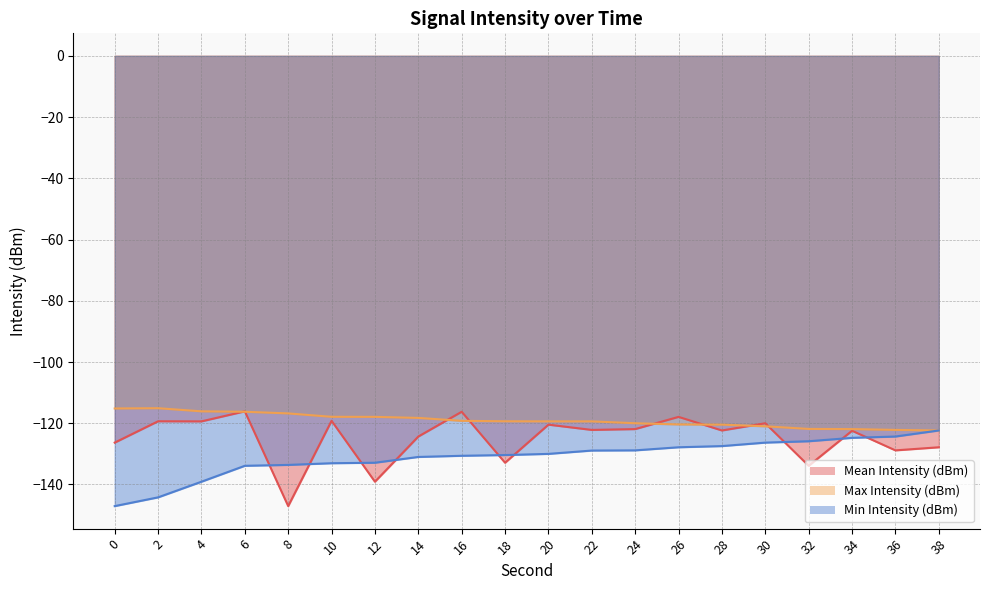

What is the greatest value displayed?

-115.1